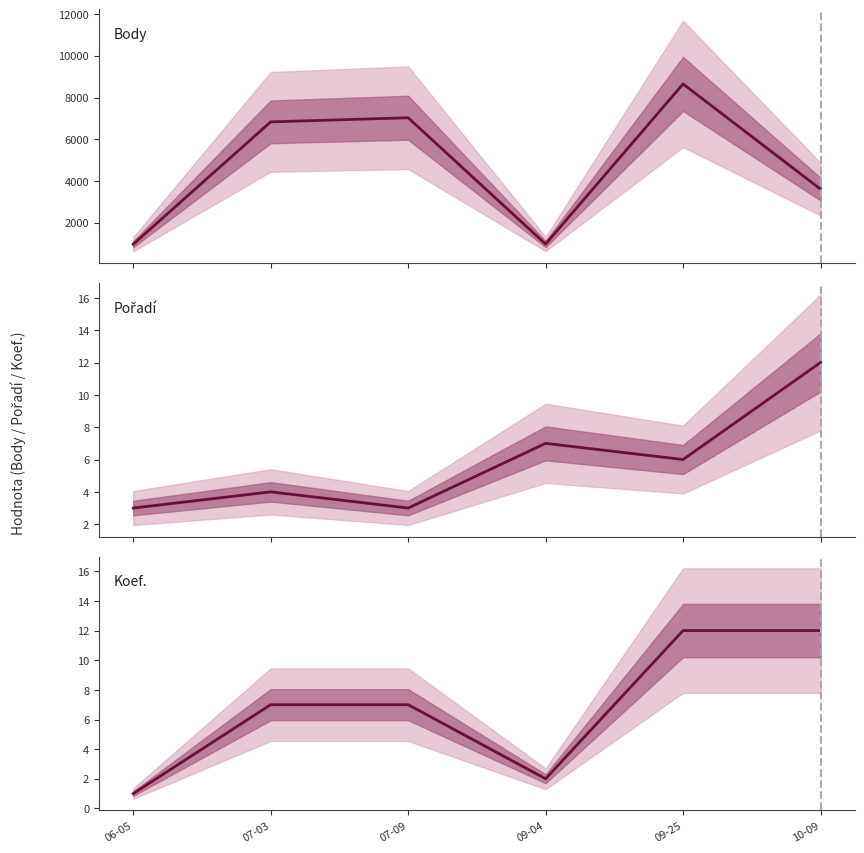

In Pořadí, how many points are higher than both neighbors (excluding endpoints)?

2